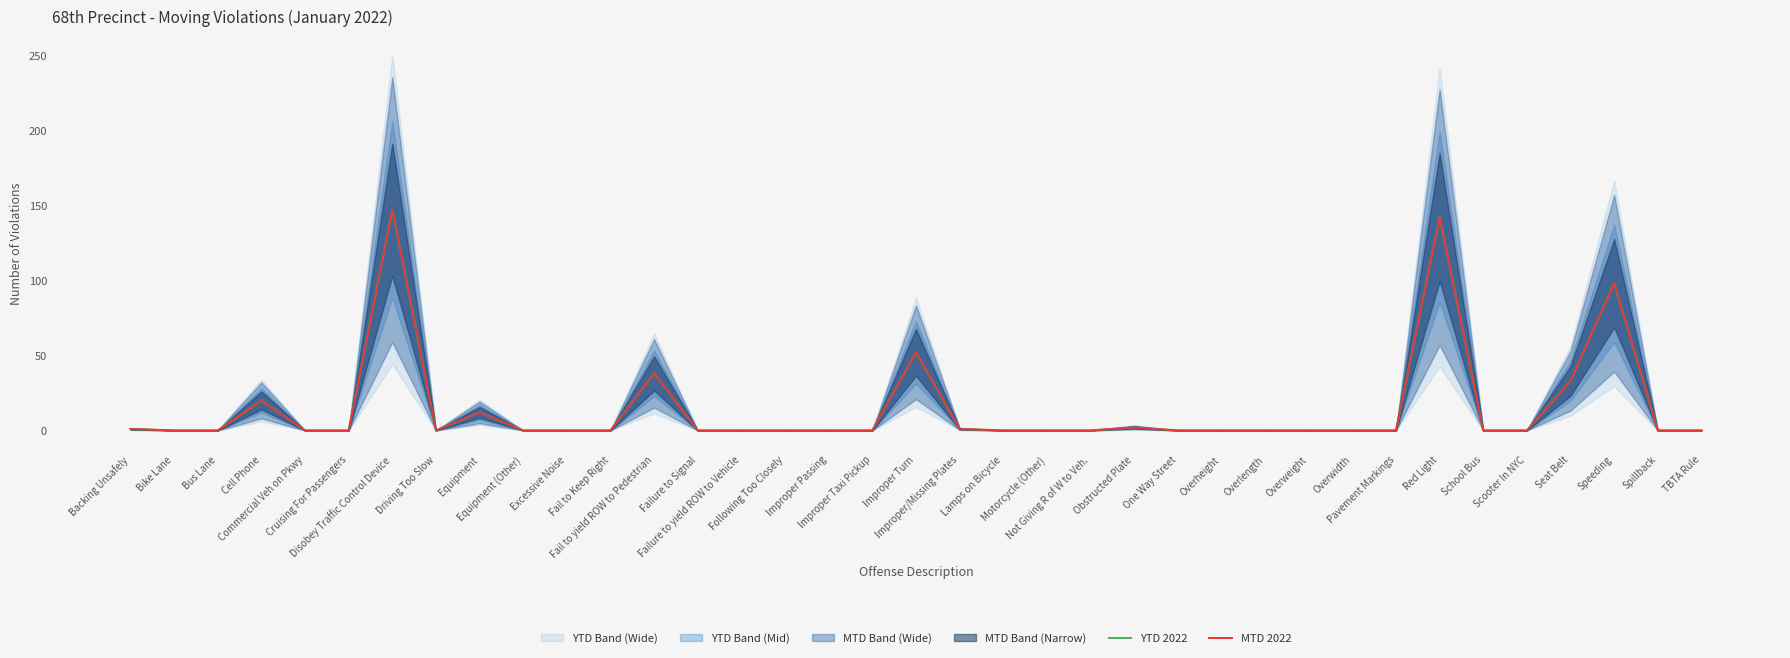

Which series changed the most between Equipment (Other) and Excessive Noise?

YTD 2022